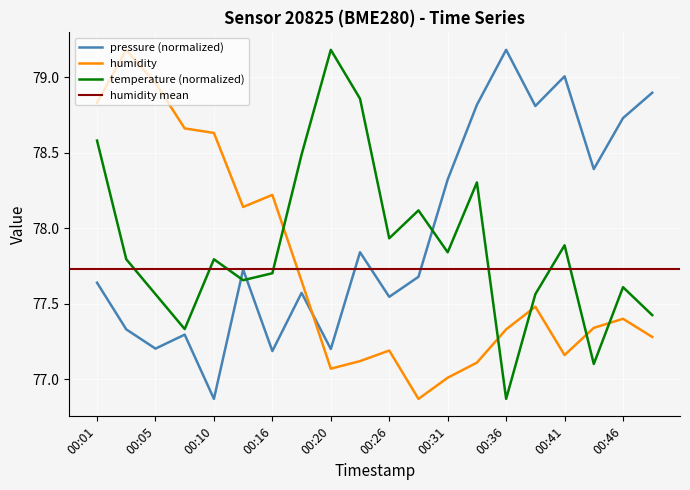

Which series ends up on top after the final intersection of pressure (normalized) and humidity?

pressure (normalized)